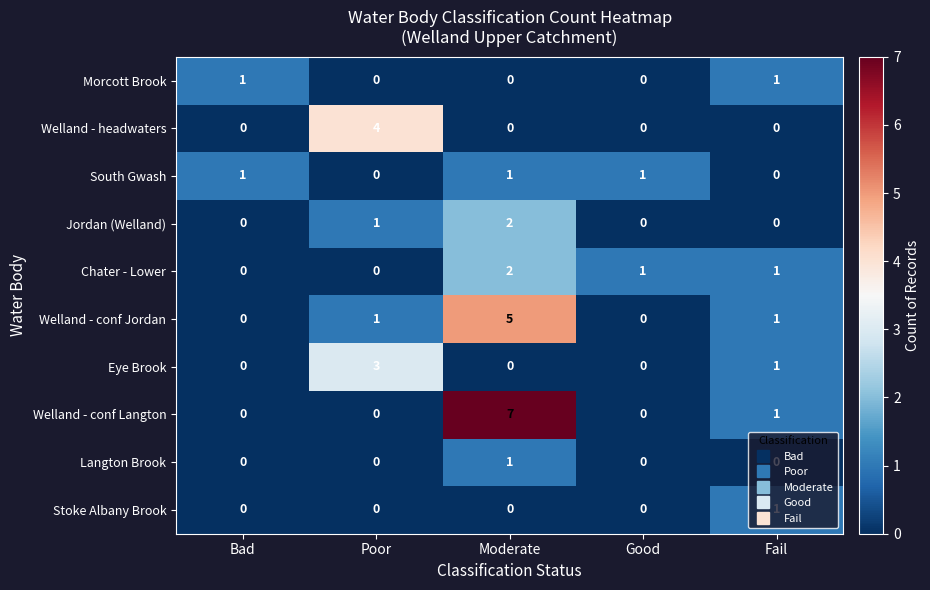

The Welland - headwaters series shows 3 at Bad. True or false?

False